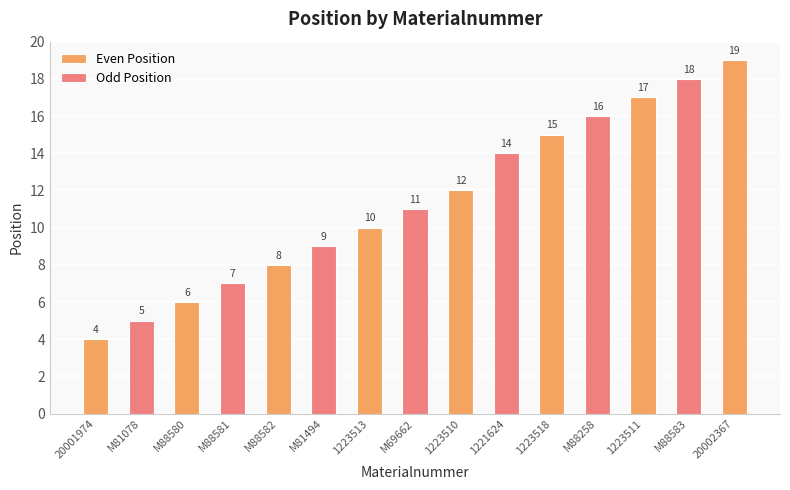

True or false: the data shows 16 at M81494.

False